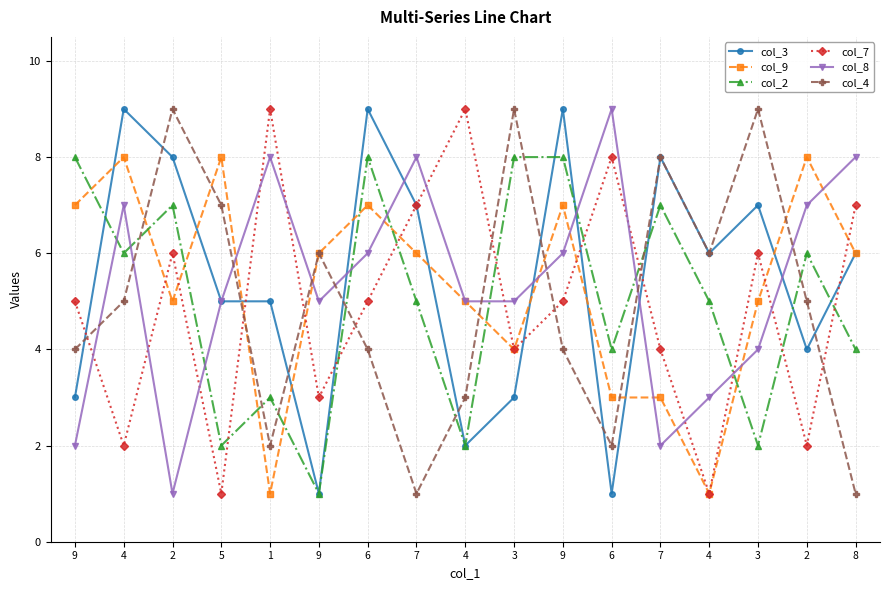

What is the difference between the maximum and minimum values in the col_4 series?

8